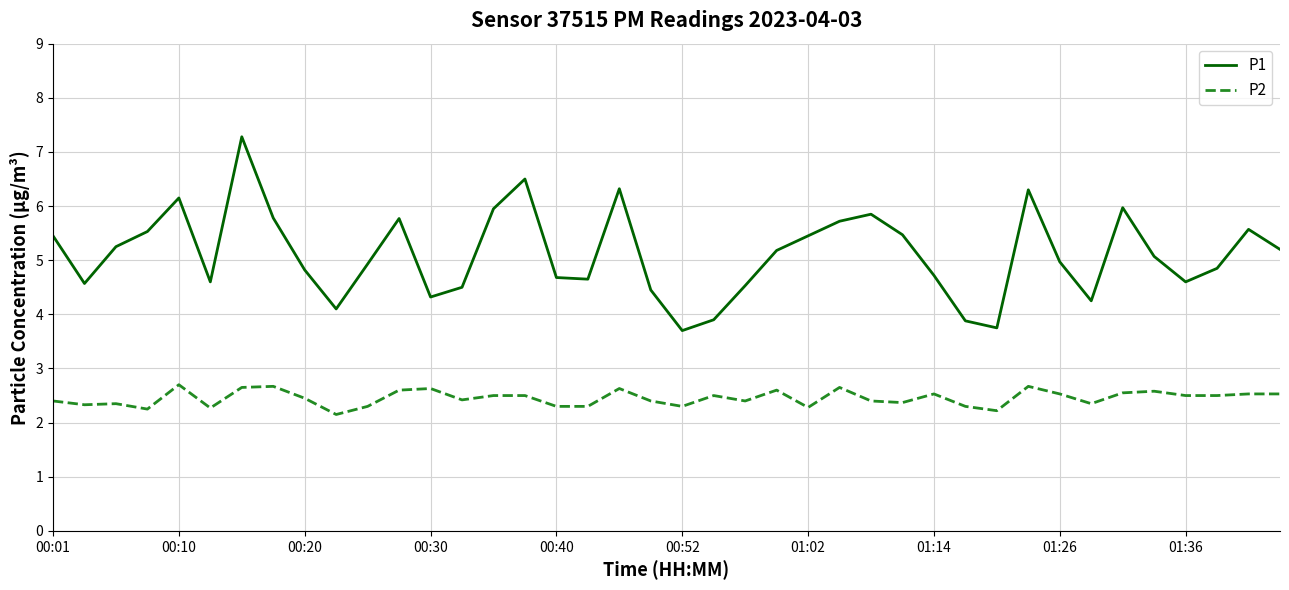

True or false: P2 and P1 cross at least once.

False